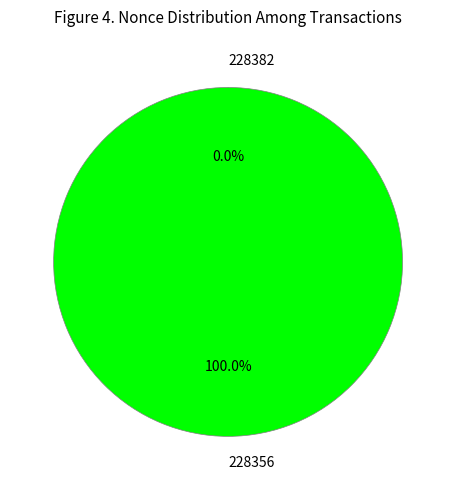

Which slice is the smallest?

228382